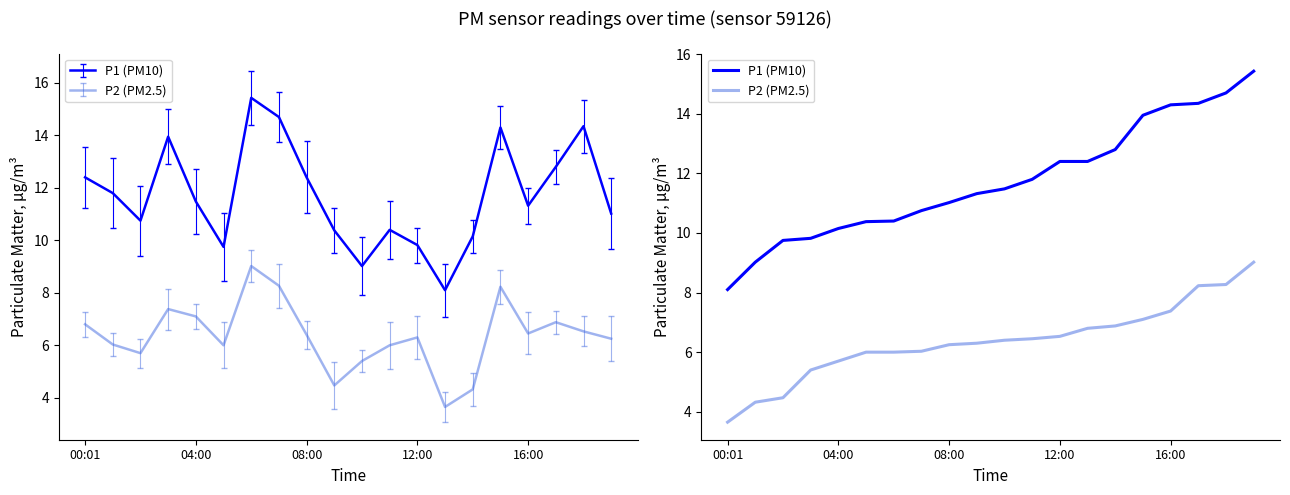

How many lines are shown in the chart?

2